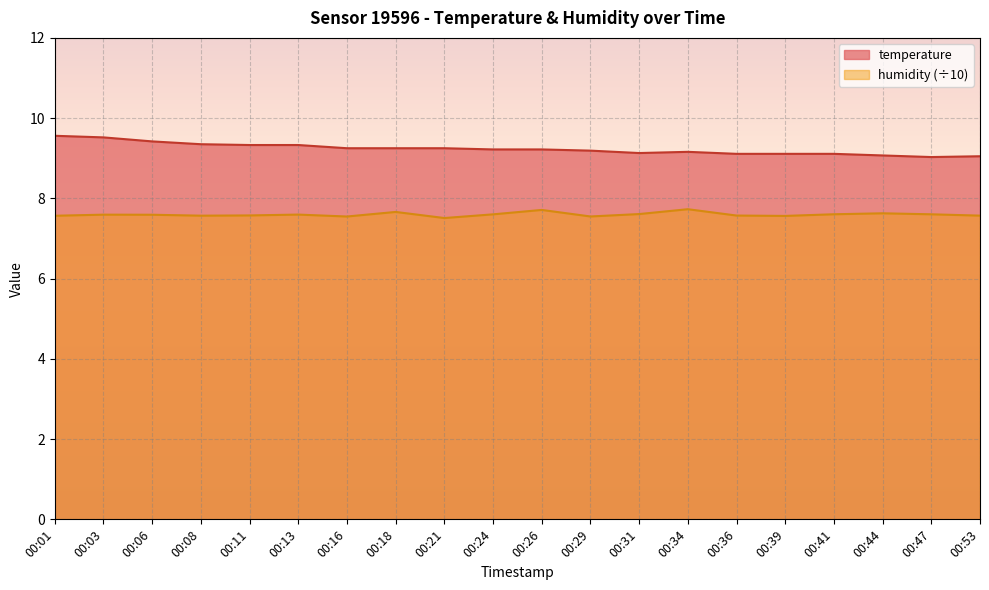

Rank the series by their maximum value, from lowest to highest.

humidity, temperature